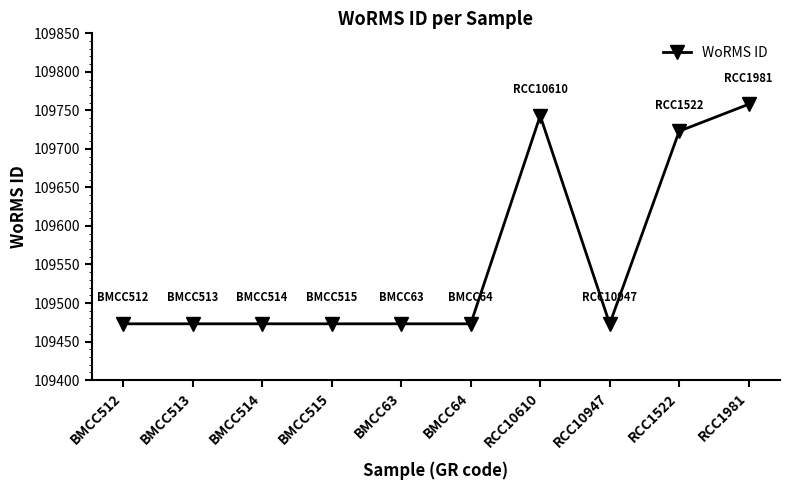

Reading right to left, list all the values displayed in this chart.

RCC1981=109758	RCC1522=109723	RCC10947=109473	RCC10610=109743	BMCC64=109473	BMCC63=109473	BMCC515=109473	BMCC514=109473	BMCC513=109473	BMCC512=109473